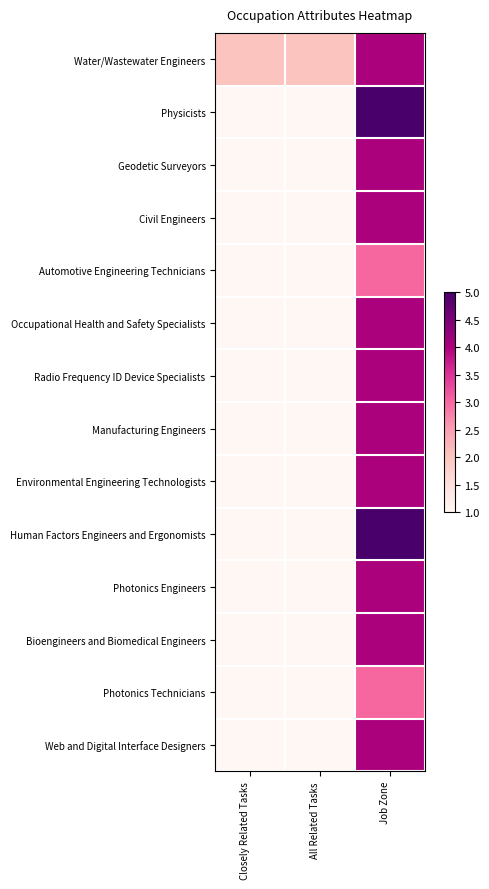

Rank the series by their maximum value, from lowest to highest.

Automotive Engineering Technicians, Photonics Technicians, Water/Wastewater Engineers, Geodetic Surveyors, Civil Engineers, Occupational Health and Safety Specialists, Radio Frequency ID Device Specialists, Manufacturing Engineers, Environmental Engineering Technologists, Photonics Engineers, Bioengineers and Biomedical Engineers, Web and Digital Interface Designers, Physicists, Human Factors Engineers and Ergonomists